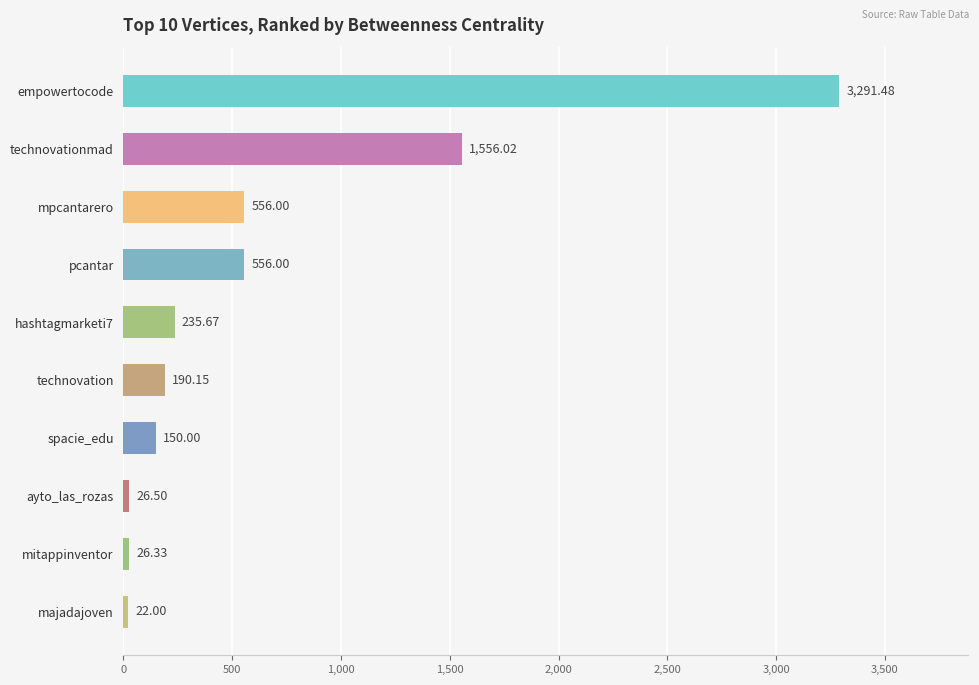

Where is the data nearest to the value 1656?

technovationmad